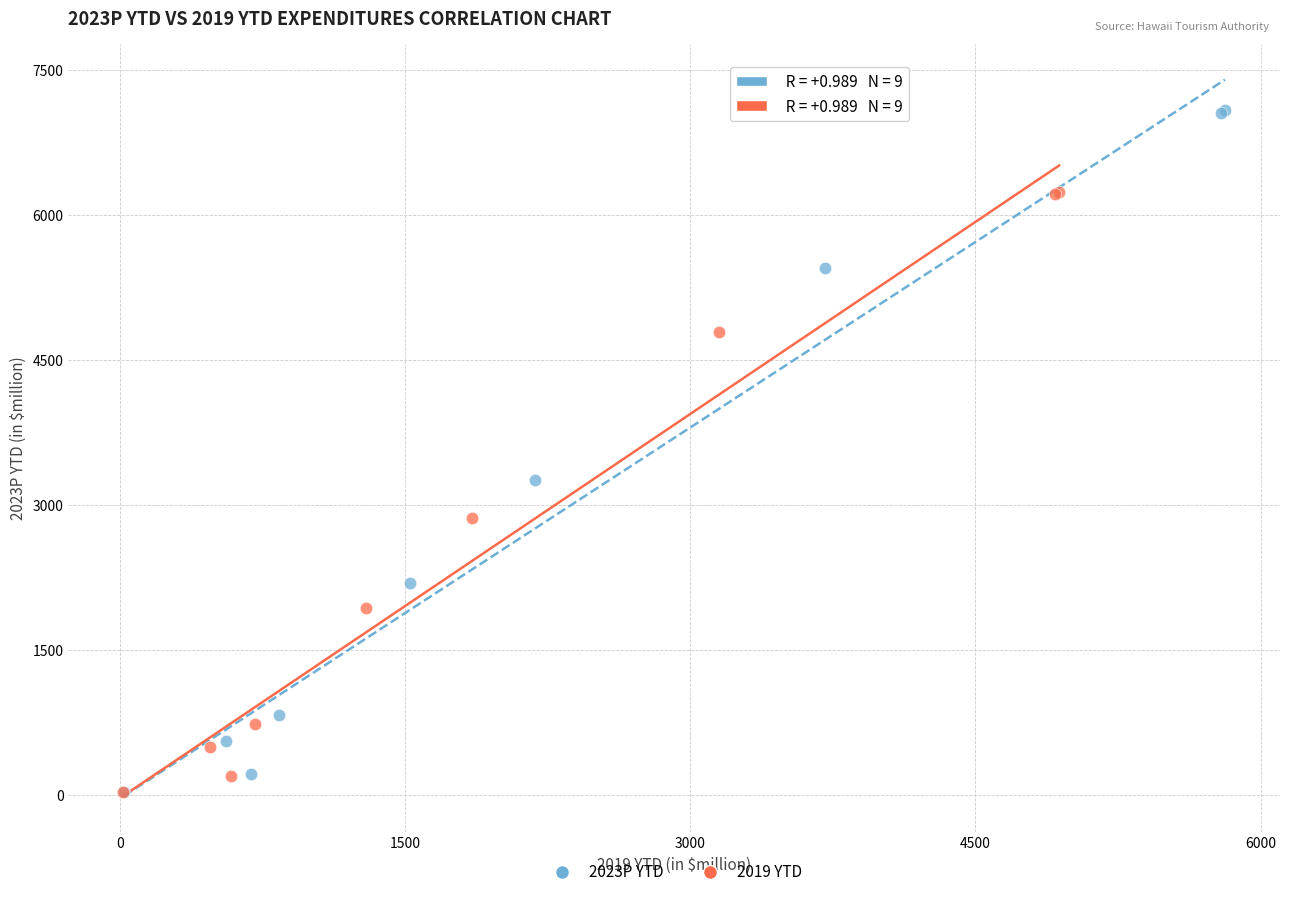

Which series reaches the maximum Y coordinate?

2023P YTD